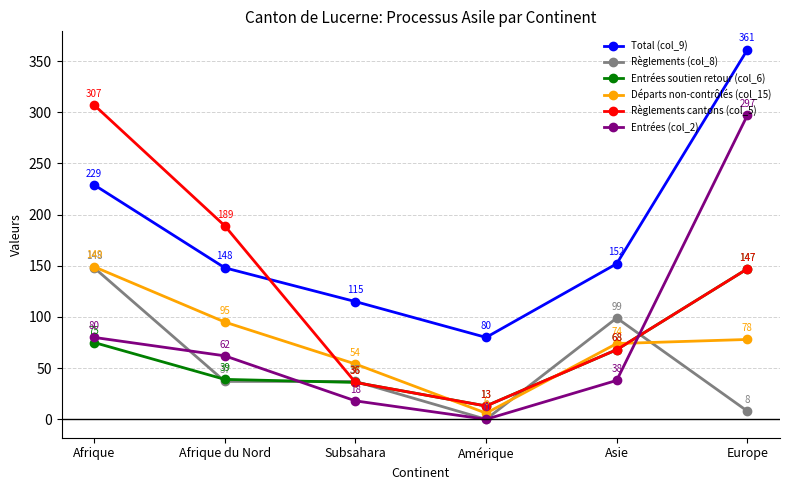

What are all the series names shown in the legend?

Total (col_9), Règlements (col_8), Entrées soutien retour (col_6), Départs non-contrôlés (col_15), Règlements cantons (col_5), Entrées (col_2)